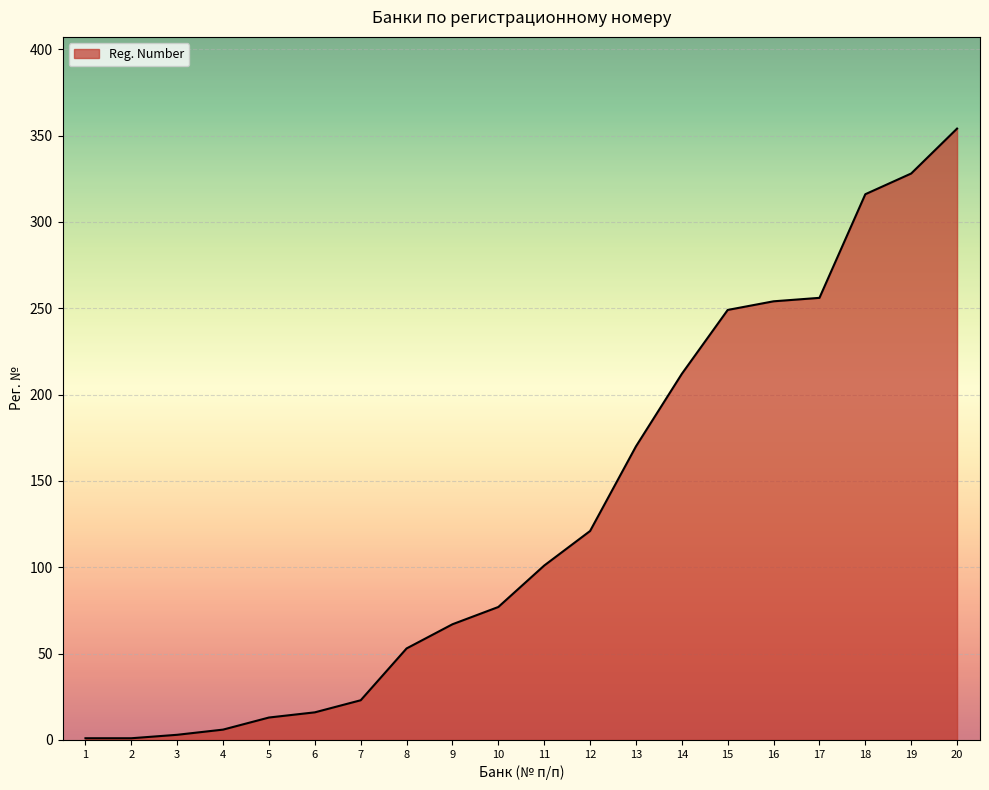

The value at 8 is 83. True or false?

False